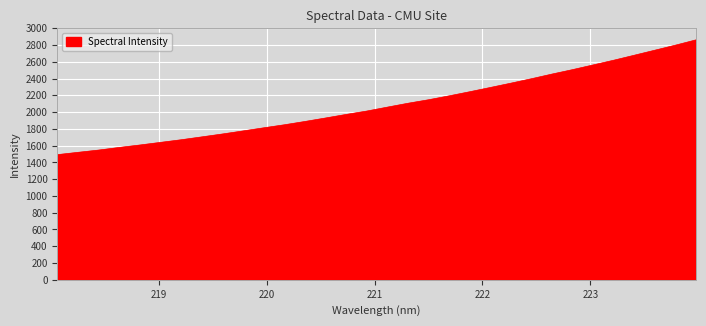

What is the difference between the maximum and minimum values?

1369.3